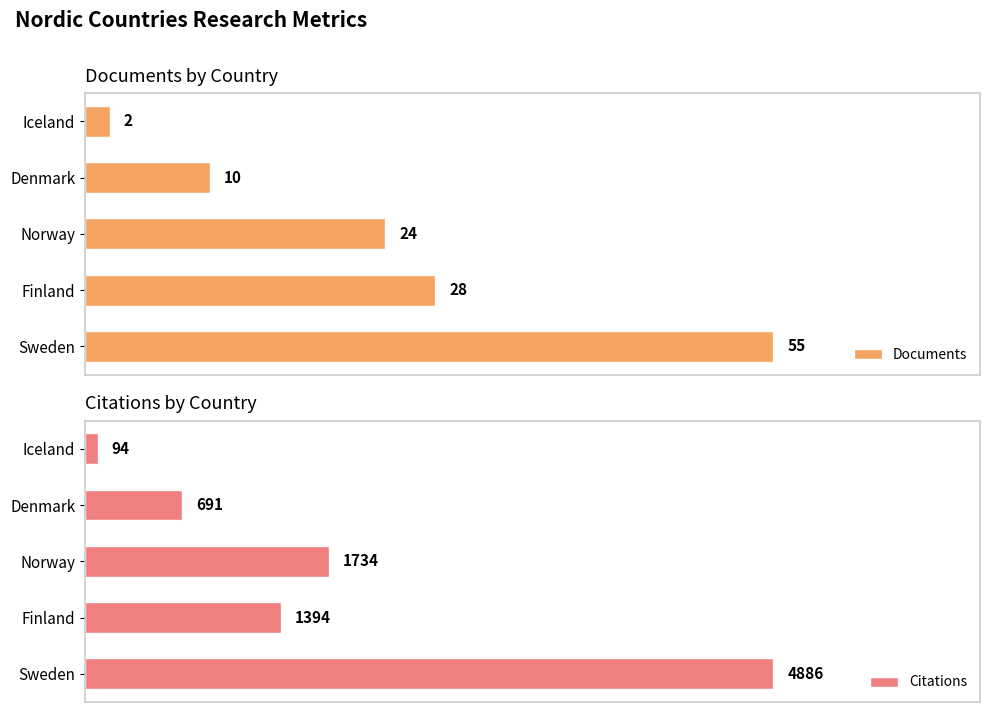

At which label is Documents closest to 28?

Finland